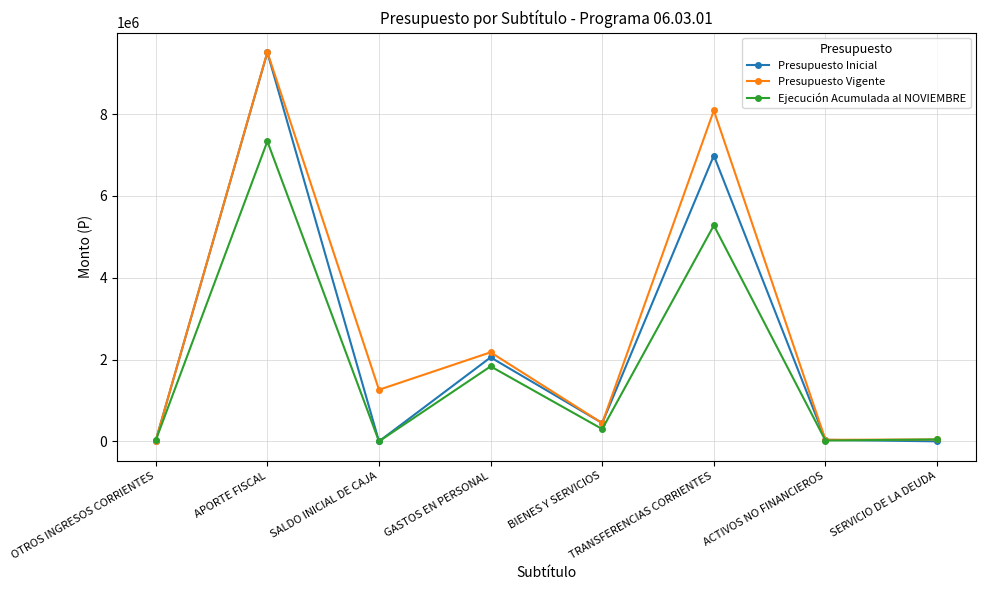

Rank the series at TRANSFERENCIAS CORRIENTES from highest to lowest value.

Presupuesto Vigente, Presupuesto Inicial, Ejecución Acumulada al NOVIEMBRE